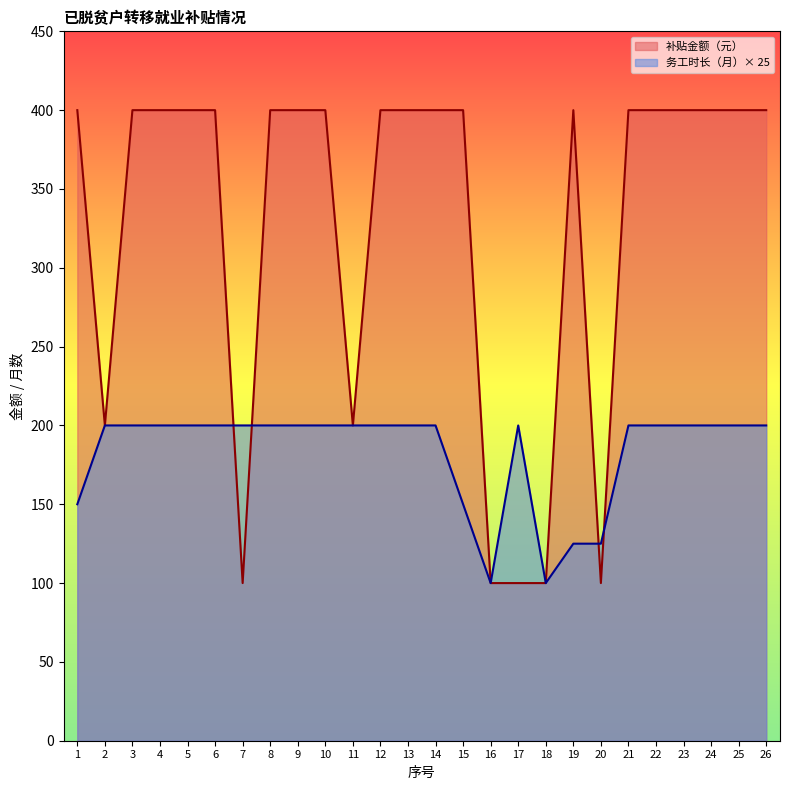

How many times do 补贴金额（元） and 务工时长（月） cross each other?

4